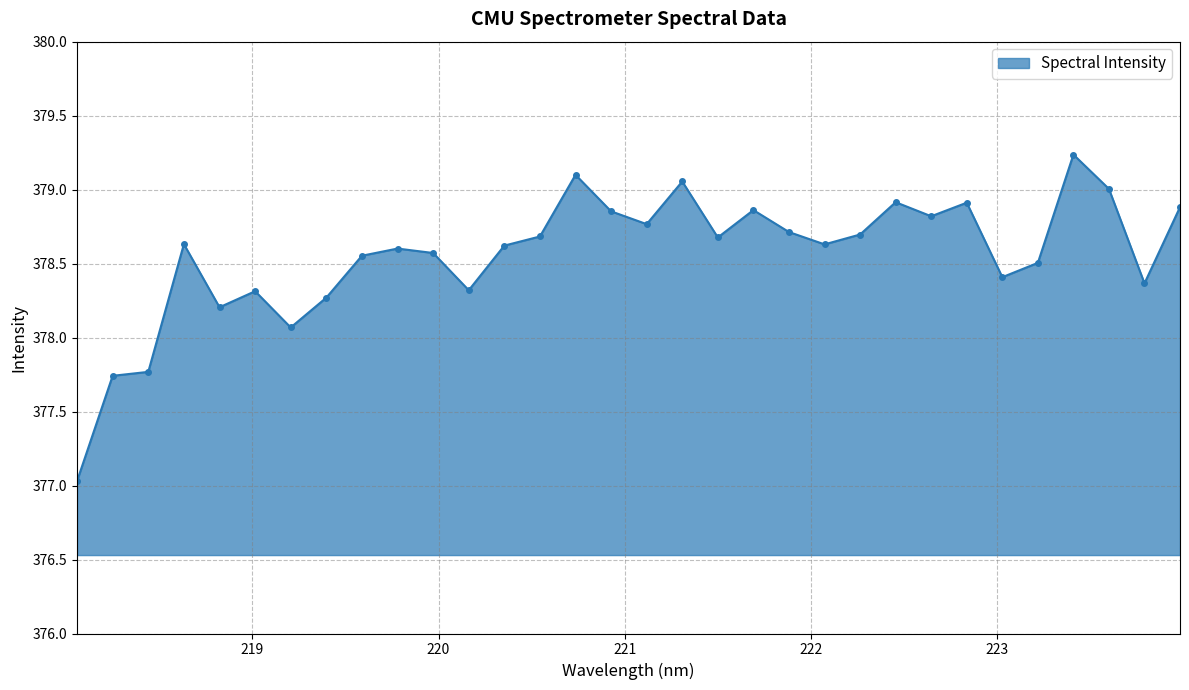

What is the minimum value shown in the chart?

377.0